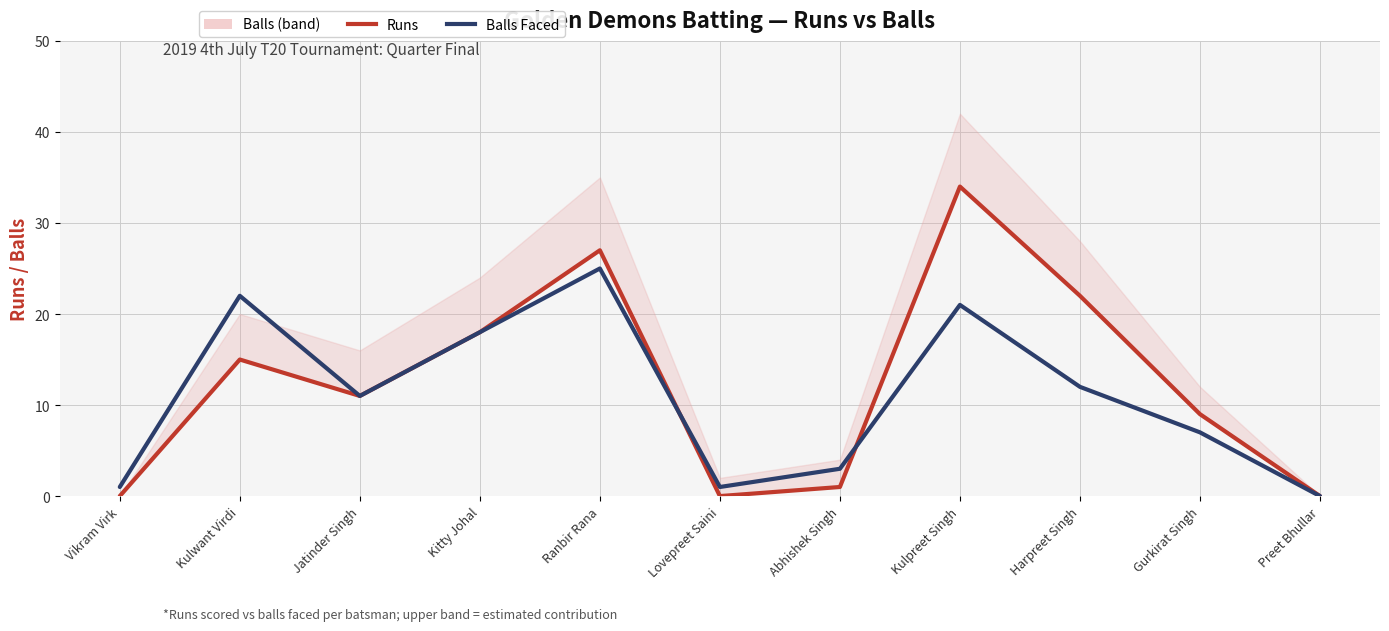

What is the difference between the maximum and minimum values in the Runs series?

34